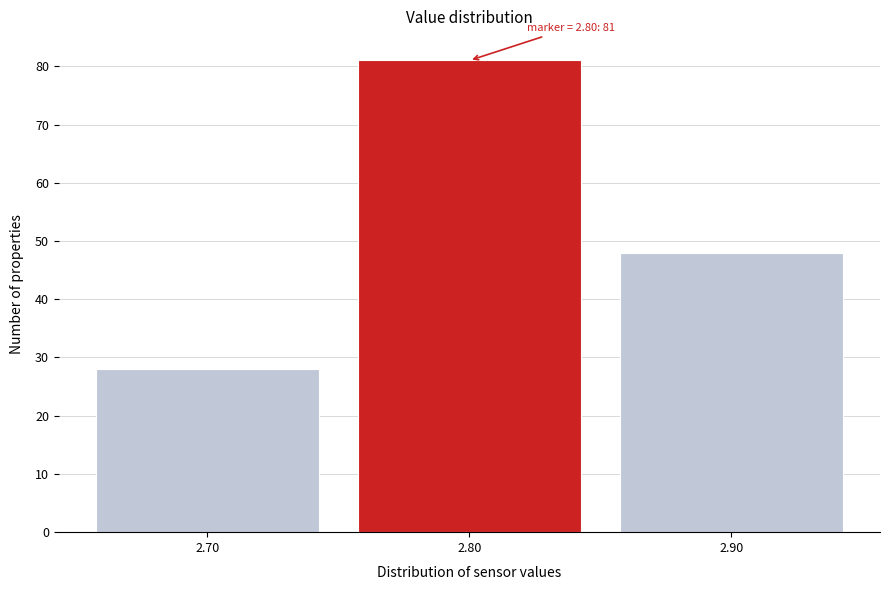

Over which range of the x-axis is the bar tallest?

2.75 to 2.85